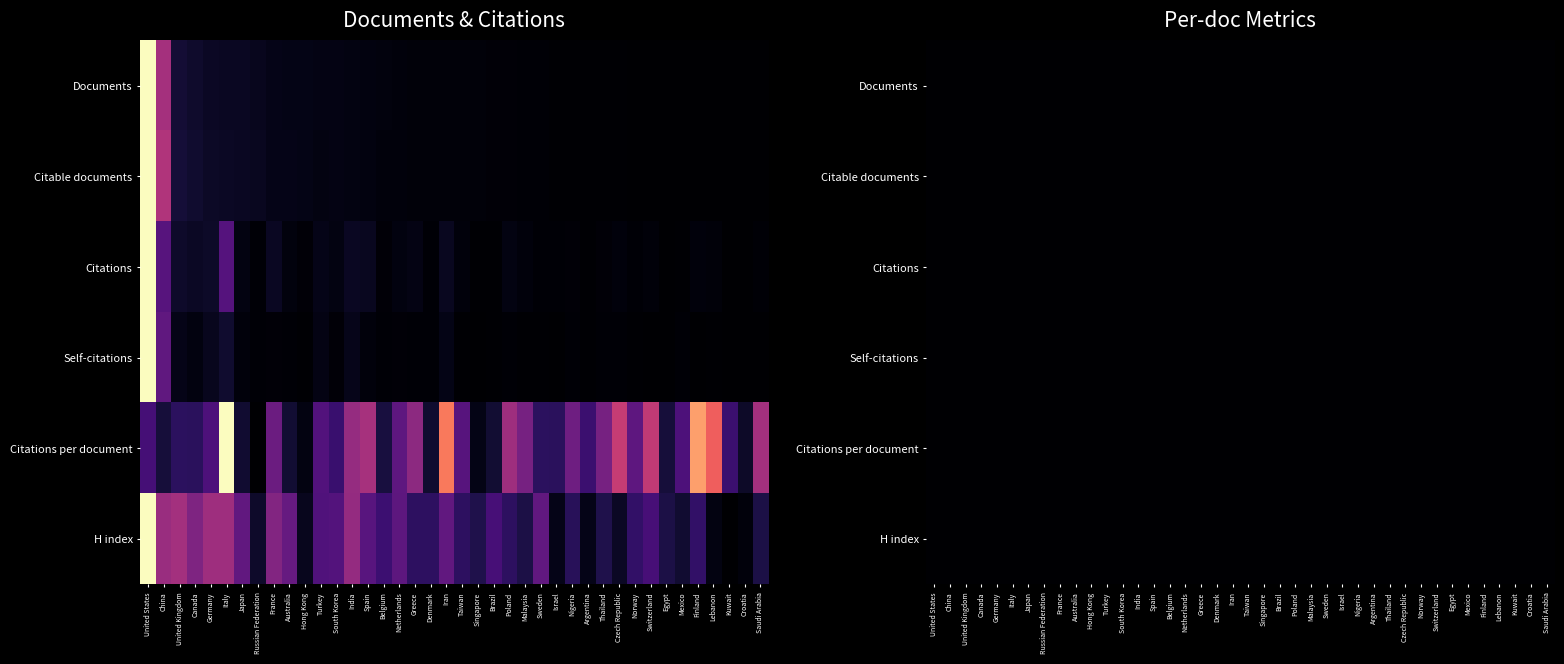

Which category has the highest value across all series?

United States